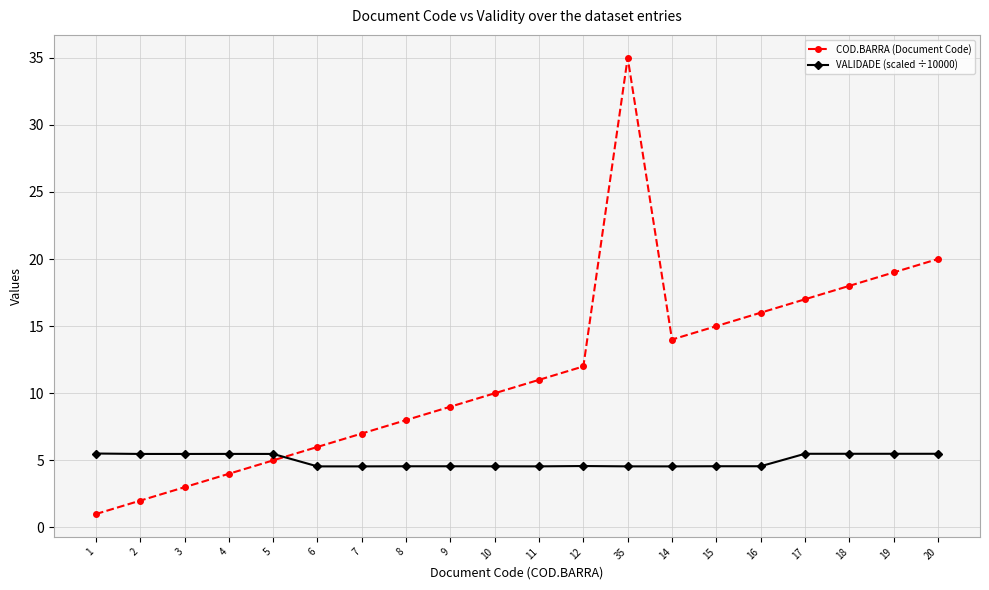

What is the difference between the maximum and minimum values in the COD.BARRA (Document Code) series?

34.0